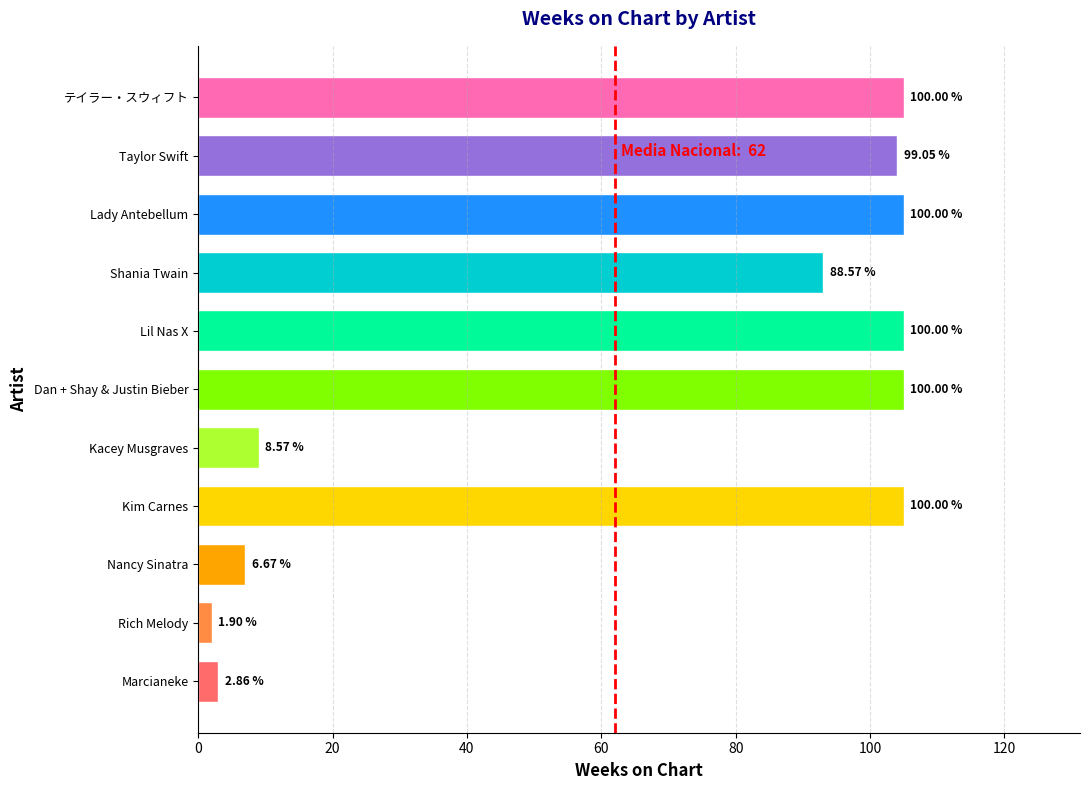

How many data points does each series have?

11